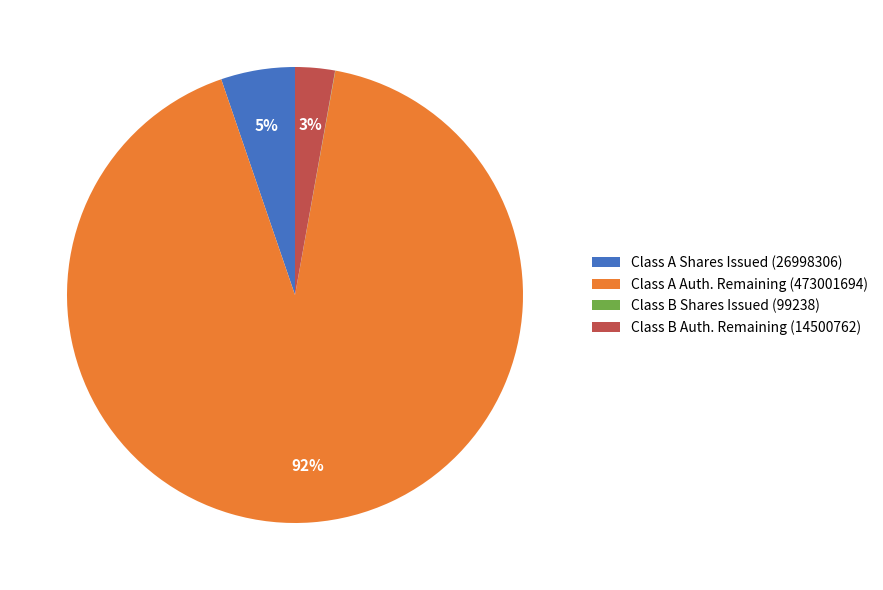

What percentage is the Class A Shares Issued (26998306) slice, to the nearest percent?

5%